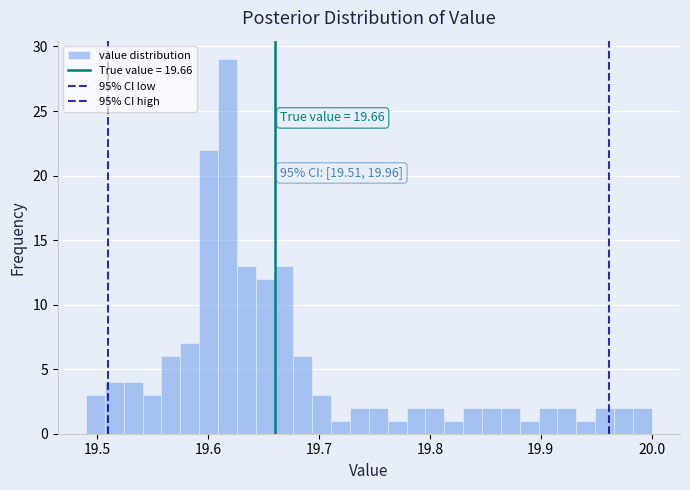

Around what value on the x-axis is the tallest bar? Give the approximate position of its centre, as read against the axis.

19.62